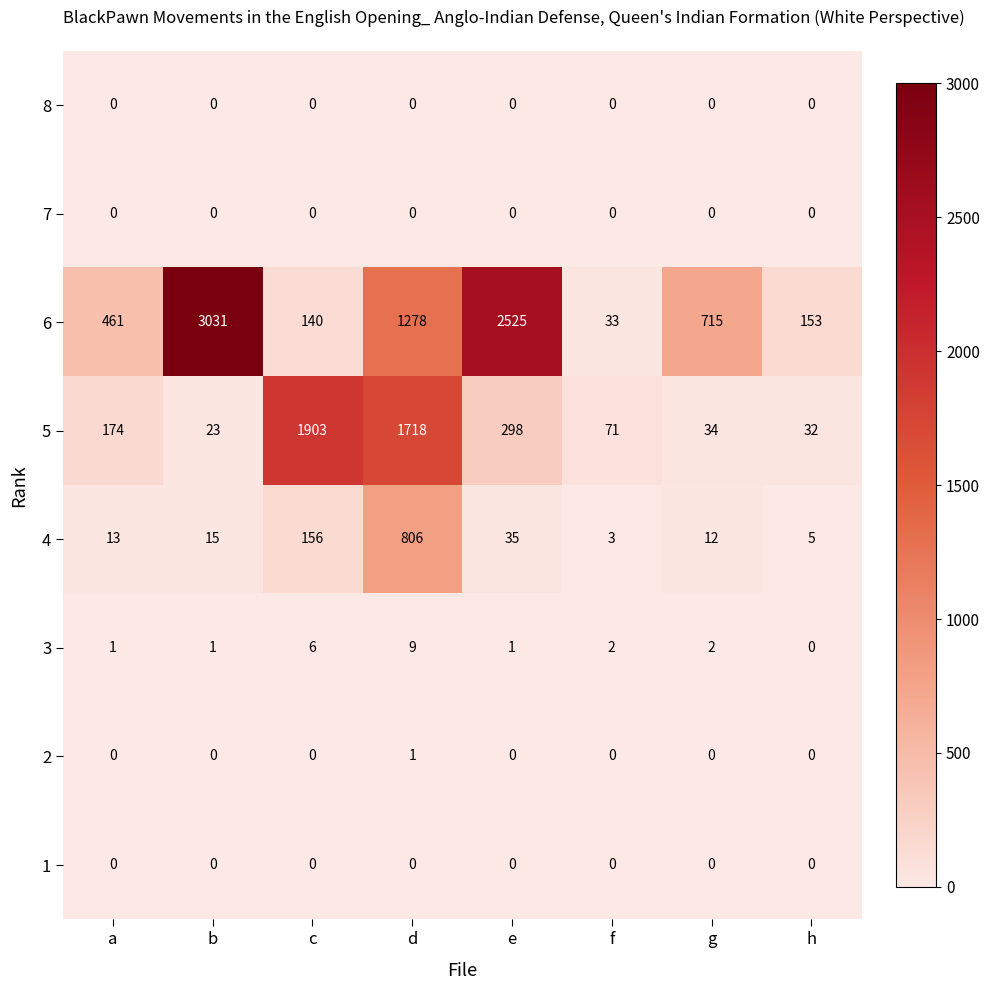

Which series has the largest total across all categories?

6